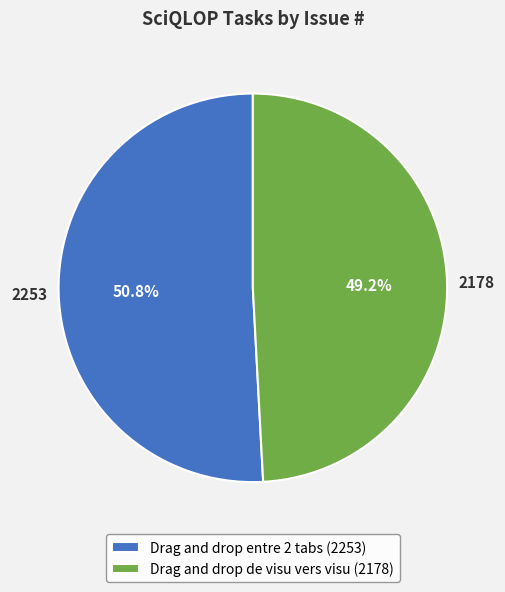

Rank the categories by value from highest to lowest.

Drag and drop entre 2 tabs, Drag and drop de visu vers visu